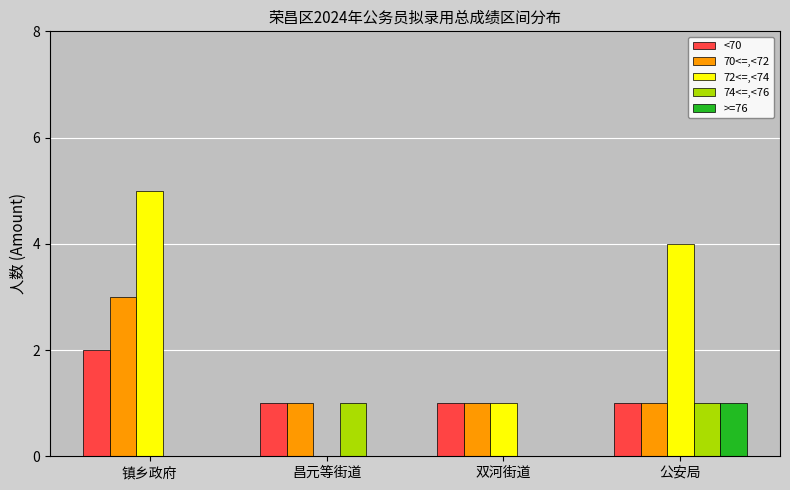

The <70 series shows 1 at 双河街道. True or false?

True